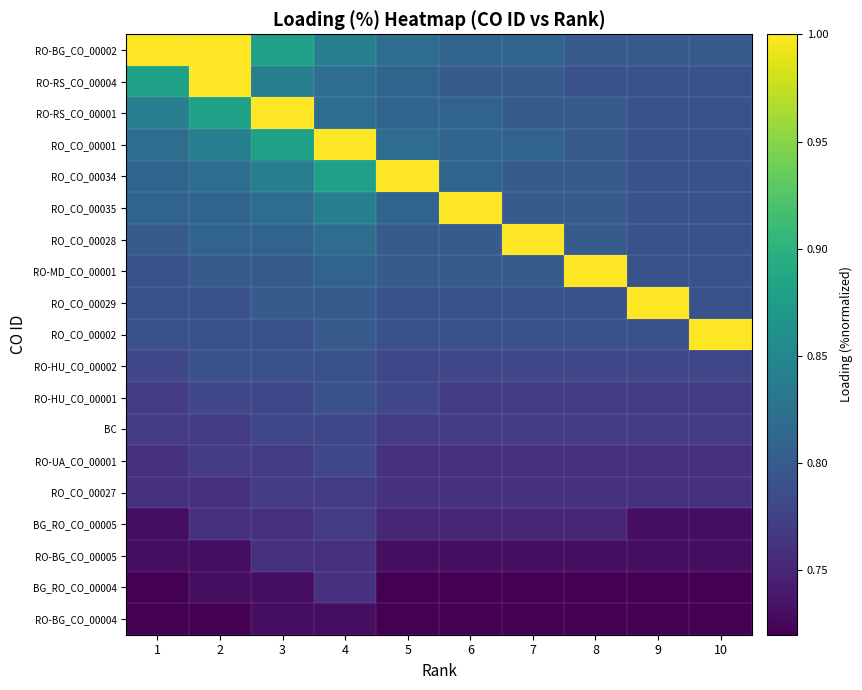

Reading left to right, transcribe all the data shown in this chart.

RO-BG_CO_00002: 1=1.0	2=1.0	3=0.9	4=0.8	5=0.8	6=0.8	7=0.8	8=0.8	9=0.8	10=0.8
RO-RS_CO_00004: 1=0.9	2=1.0	3=0.8	4=0.8	5=0.8	6=0.8	7=0.8	8=0.8	9=0.8	10=0.8
RO-RS_CO_00001: 1=0.8	2=0.9	3=1.0	4=0.8	5=0.8	6=0.8	7=0.8	8=0.8	9=0.8	10=0.8
RO_CO_00001: 1=0.8	2=0.8	3=0.9	4=1.0	5=0.8	6=0.8	7=0.8	8=0.8	9=0.8	10=0.8
RO_CO_00034: 1=0.8	2=0.8	3=0.8	4=0.9	5=1.0	6=0.8	7=0.8	8=0.8	9=0.8	10=0.8
RO_CO_00035: 1=0.8	2=0.8	3=0.8	4=0.8	5=0.8	6=1.0	7=0.8	8=0.8	9=0.8	10=0.8
RO_CO_00028: 1=0.8	2=0.8	3=0.8	4=0.8	5=0.8	6=0.8	7=1.0	8=0.8	9=0.8	10=0.8
RO-MD_CO_00001: 1=0.8	2=0.8	3=0.8	4=0.8	5=0.8	6=0.8	7=0.8	8=1.0	9=0.8	10=0.8
RO_CO_00029: 1=0.8	2=0.8	3=0.8	4=0.8	5=0.8	6=0.8	7=0.8	8=0.8	9=1.0	10=0.8
RO_CO_00002: 1=0.8	2=0.8	3=0.8	4=0.8	5=0.8	6=0.8	7=0.8	8=0.8	9=0.8	10=1.0
RO-HU_CO_00002: 1=0.8	2=0.8	3=0.8	4=0.8	5=0.8	6=0.8	7=0.8	8=0.8	9=0.8	10=0.8
RO-HU_CO_00001: 1=0.8	2=0.8	3=0.8	4=0.8	5=0.8	6=0.8	7=0.8	8=0.8	9=0.8	10=0.8
BC: 1=0.8	2=0.8	3=0.8	4=0.8	5=0.8	6=0.8	7=0.8	8=0.8	9=0.8	10=0.8
RO-UA_CO_00001: 1=0.8	2=0.8	3=0.8	4=0.8	5=0.8	6=0.8	7=0.8	8=0.8	9=0.8	10=0.8
RO_CO_00027: 1=0.8	2=0.8	3=0.8	4=0.8	5=0.8	6=0.8	7=0.8	8=0.8	9=0.8	10=0.8
BG_RO_CO_00005: 1=0.7	2=0.8	3=0.8	4=0.8	5=0.8	6=0.8	7=0.8	8=0.8	9=0.7	10=0.7
RO-BG_CO_00005: 1=0.7	2=0.7	3=0.8	4=0.8	5=0.7	6=0.7	7=0.7	8=0.7	9=0.7	10=0.7
BG_RO_CO_00004: 1=0.7	2=0.7	3=0.7	4=0.8	5=0.7	6=0.7	7=0.7	8=0.7	9=0.7	10=0.7
RO-BG_CO_00004: 1=0.7	2=0.7	3=0.7	4=0.7	5=0.7	6=0.7	7=0.7	8=0.7	9=0.7	10=0.7